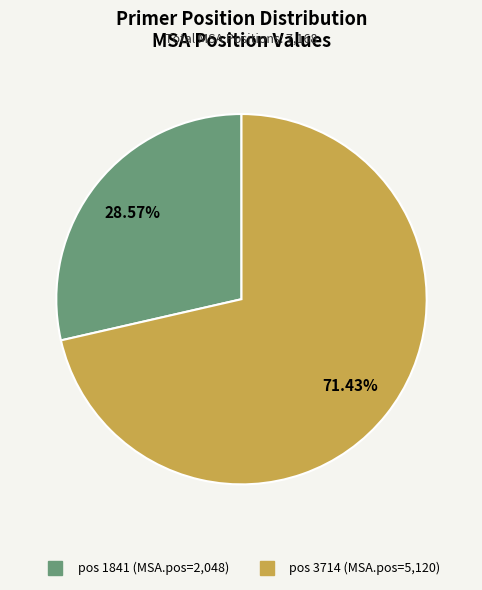

Count the number of slices in the pie.

2